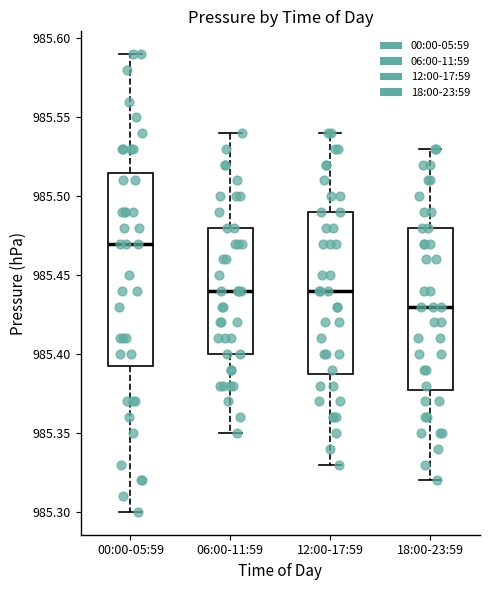

Reading left to right, read every box against the y-axis: the position of its median line, the range the box covers, and the ends of its whiskers. The values are not printed on the chart, so give them approximately, as read against the axis.

00:00-05:59: median 985.470, box 985.395 to 985.515, whiskers 985.300 to 985.590
06:00-11:59: median 985.440, box 985.400 to 985.480, whiskers 985.350 to 985.540
12:00-17:59: median 985.440, box 985.390 to 985.490, whiskers 985.330 to 985.540
18:00-23:59: median 985.430, box 985.380 to 985.480, whiskers 985.320 to 985.530